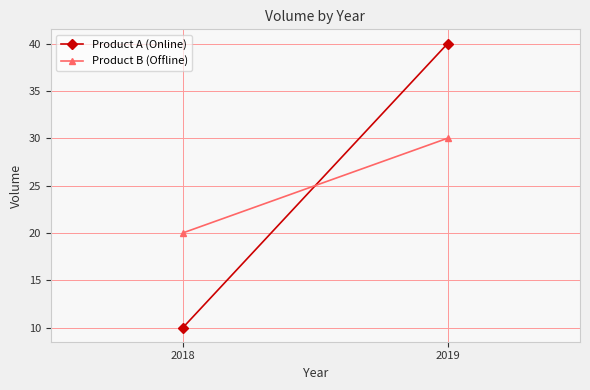

Between 2018 and 2019, which series saw the biggest shift?

Product A (Online)